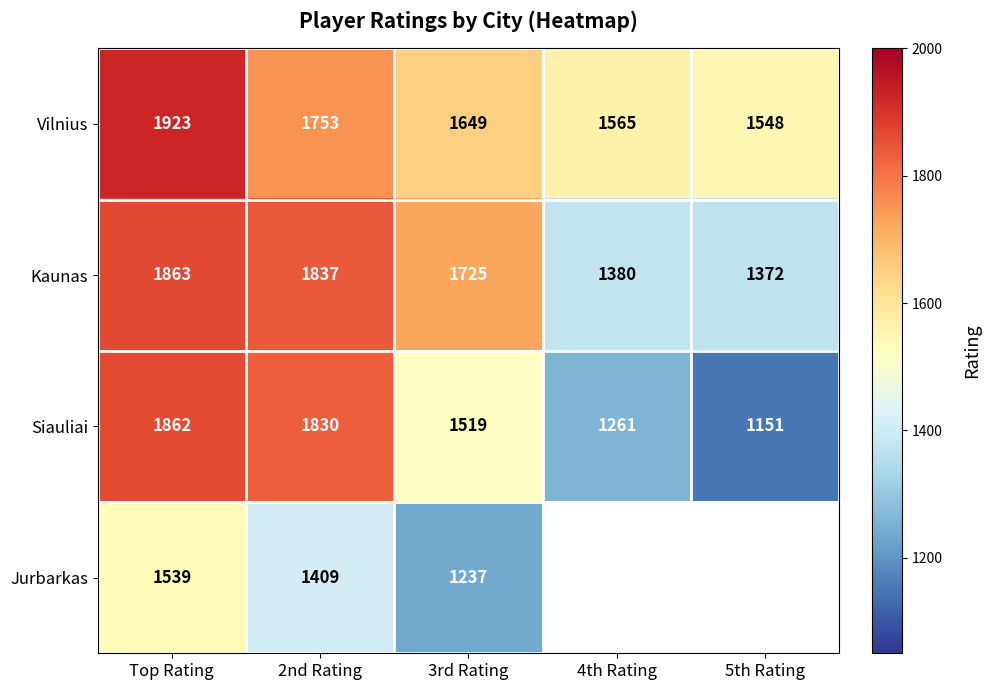

What is the difference between the maximum and second lowest values in the Kaunas series?

483